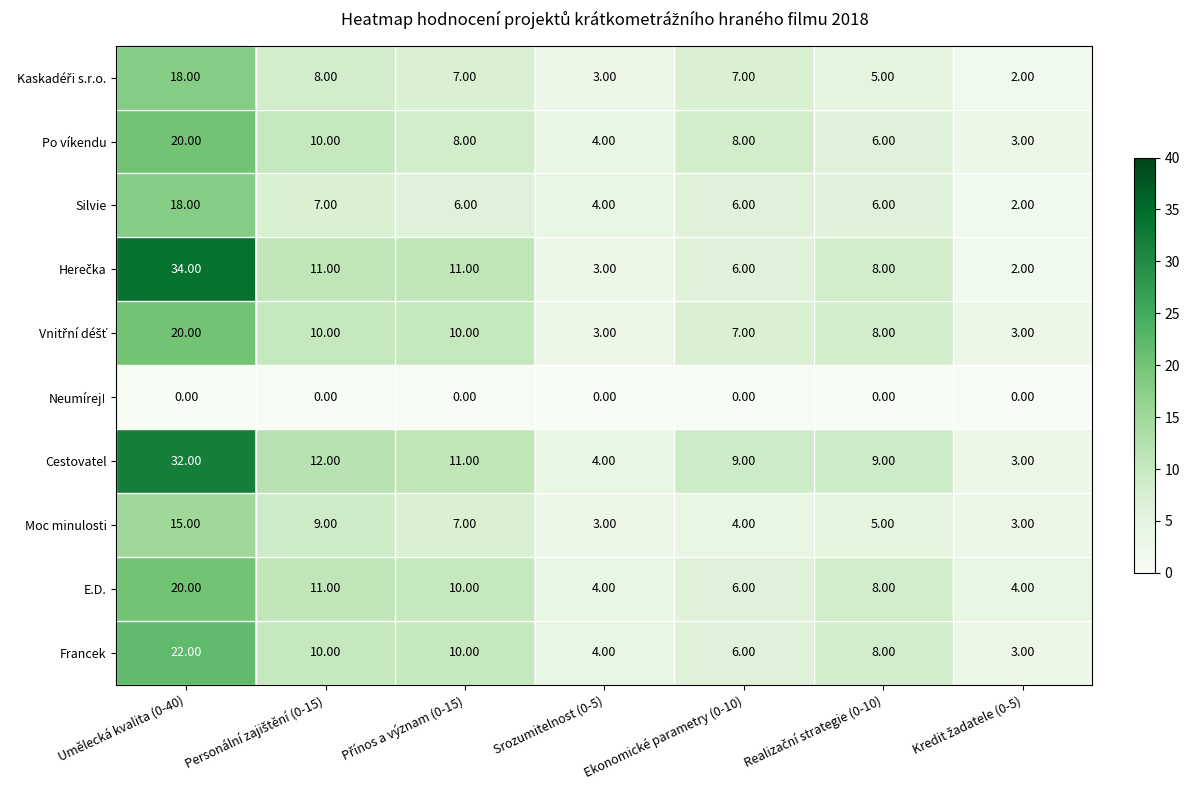

What is the difference between the highest and lowest values at Srozumitelnost (0-5)?

4